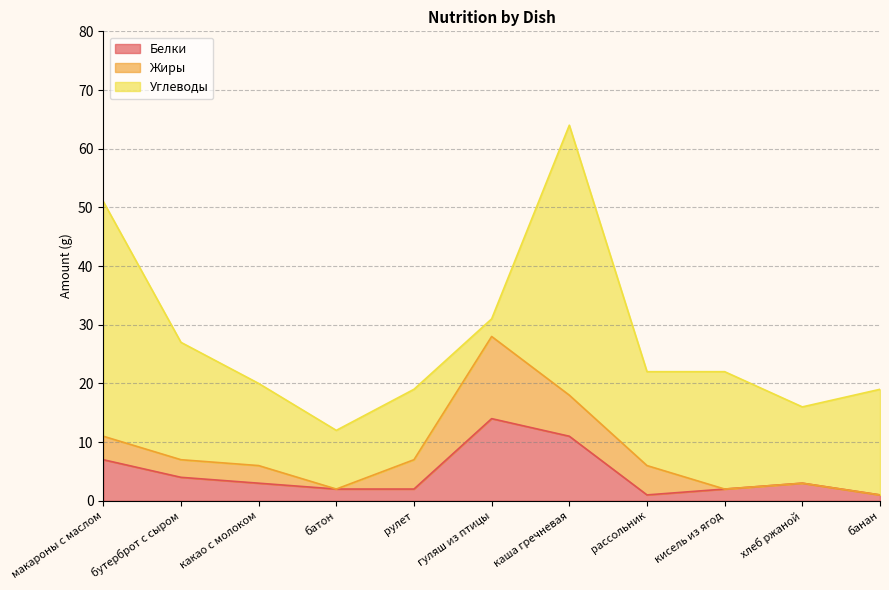

Reading right to left, extract all data points from this chart.

Белки: 1	3	2	1	11	14	2	2	3	4	7
Жиры: 0	0	0	5	7	14	5	0	3	3	4
Углеводы: 18	13	20	16	46	3	12	10	14	20	40